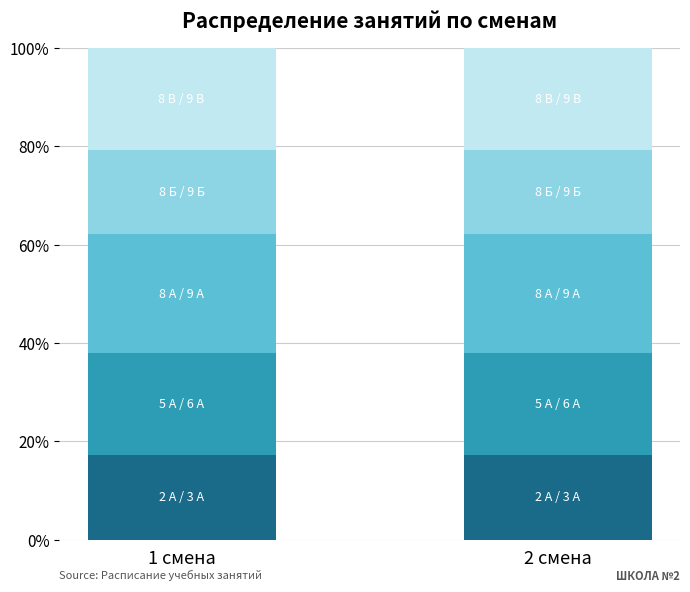

How many bars are there in total?

2